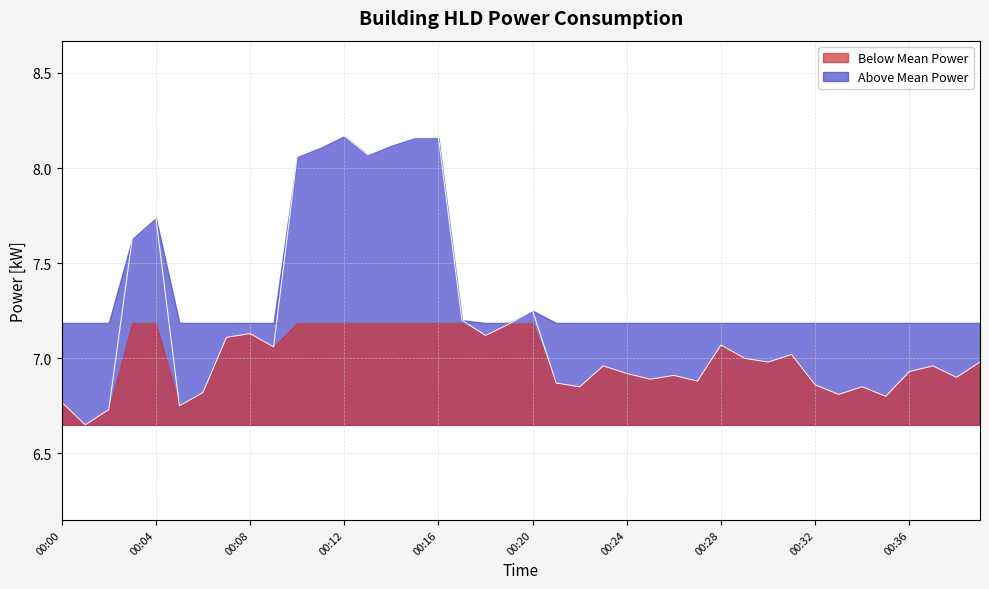

What is the difference between the values at 00:22 and 00:07?

0.3